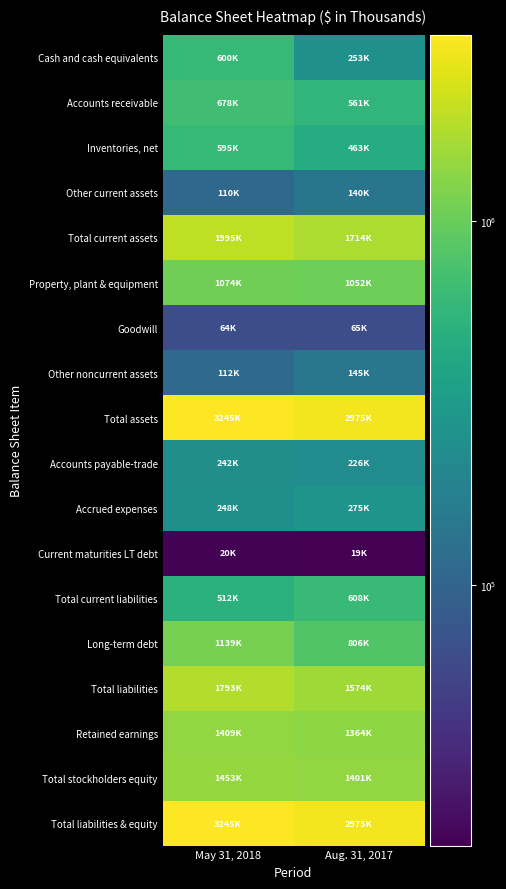

Reading left to right, what are all the values shown in this chart?

Cash and cash equivalents: May 31, 2018=600444	Aug. 31, 2017=252595
Accounts receivable: May 31, 2018=678343	Aug. 31, 2017=561411
Inventories, net: May 31, 2018=595231	Aug. 31, 2017=462648
Other current assets: May 31, 2018=109656	Aug. 31, 2017=140136
Total current assets: May 31, 2018=1994956	Aug. 31, 2017=1713900
Property, plant & equipment: May 31, 2018=1074357	Aug. 31, 2017=1051677
Goodwill: May 31, 2018=64316	Aug. 31, 2017=64915
Other noncurrent assets: May 31, 2018=111864	Aug. 31, 2017=144639
Total assets: May 31, 2018=3245493	Aug. 31, 2017=2975131
Accounts payable-trade: May 31, 2018=241584	Aug. 31, 2017=226456
Accrued expenses: May 31, 2018=247635	Aug. 31, 2017=274972
Current maturities LT debt: May 31, 2018=19874	Aug. 31, 2017=19182
Total current liabilities: May 31, 2018=511936	Aug. 31, 2017=608438
Long-term debt: May 31, 2018=1139103	Aug. 31, 2017=805580
Total liabilities: May 31, 2018=1792591	Aug. 31, 2017=1574201
Retained earnings: May 31, 2018=1408715	Aug. 31, 2017=1363806
Total stockholders equity: May 31, 2018=1452902	Aug. 31, 2017=1400930
Total liabilities & equity: May 31, 2018=3245493	Aug. 31, 2017=2975131